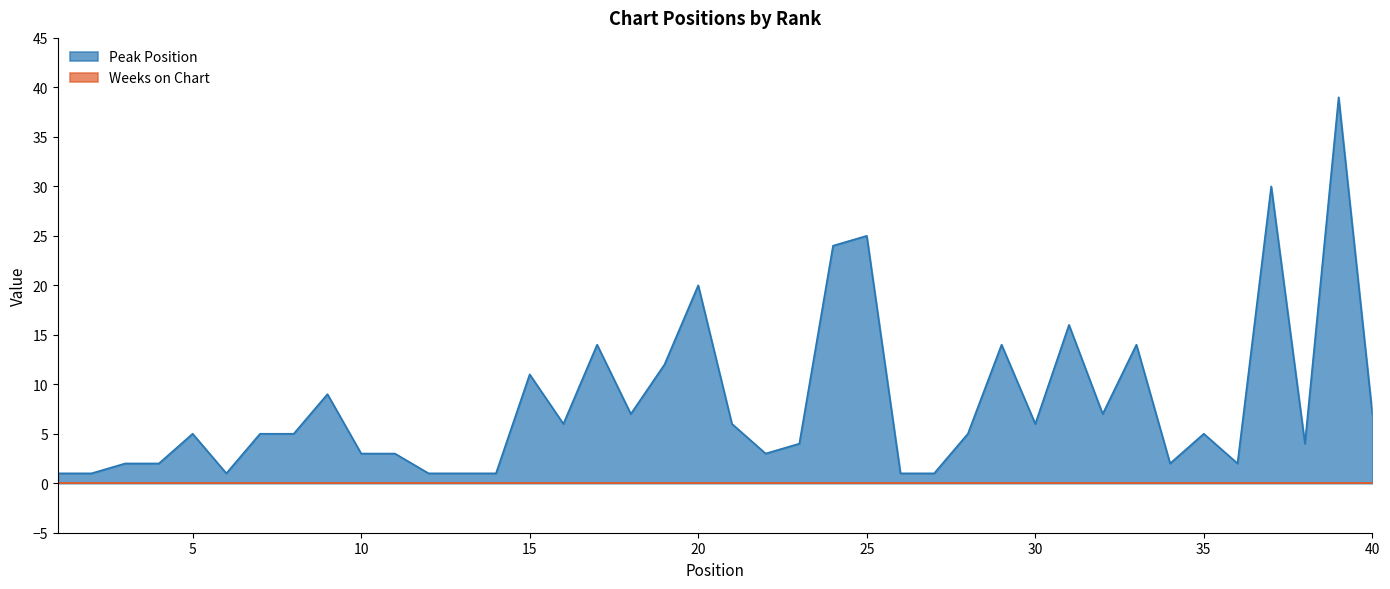

Approximately how many times larger is the value at 18 compared to 33?

0.5